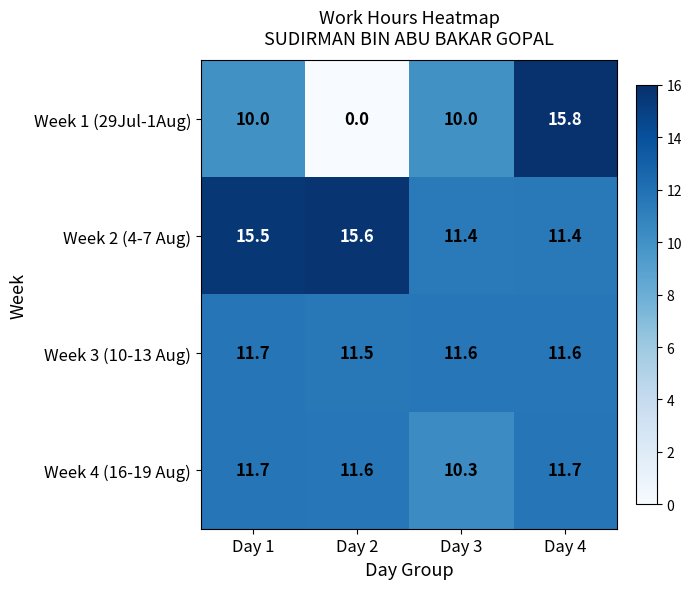

Which label corresponds to the smallest value in the chart?

Day 2